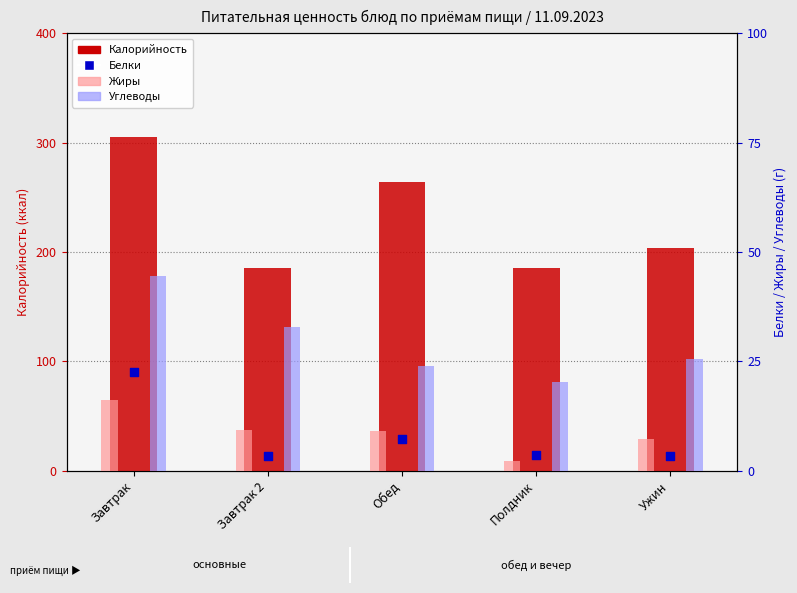

Which series contains the highest Y value?

Калорийность